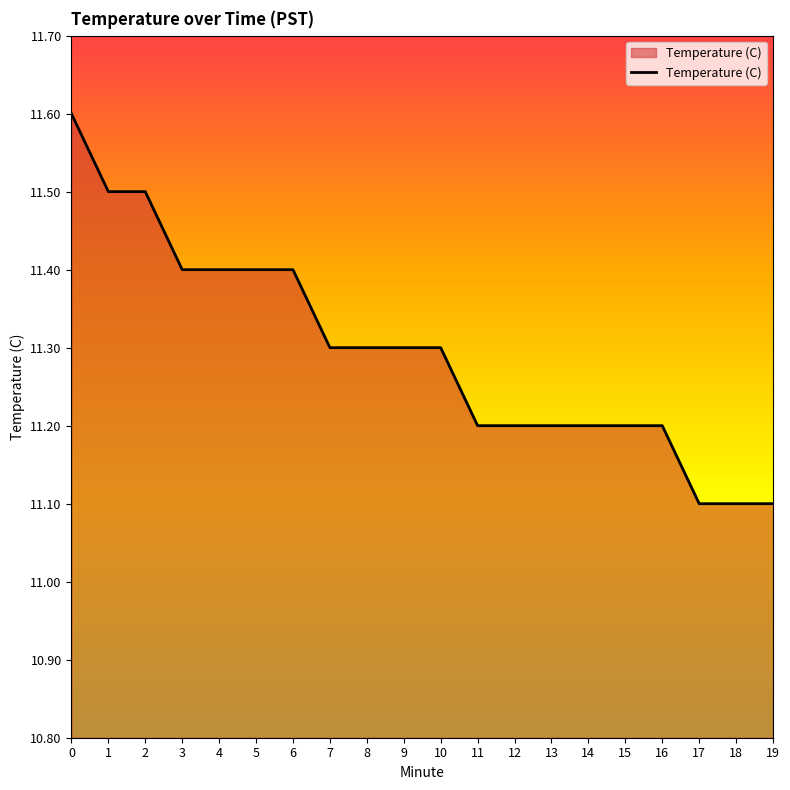

Which has a higher value, 19 or 16?

16